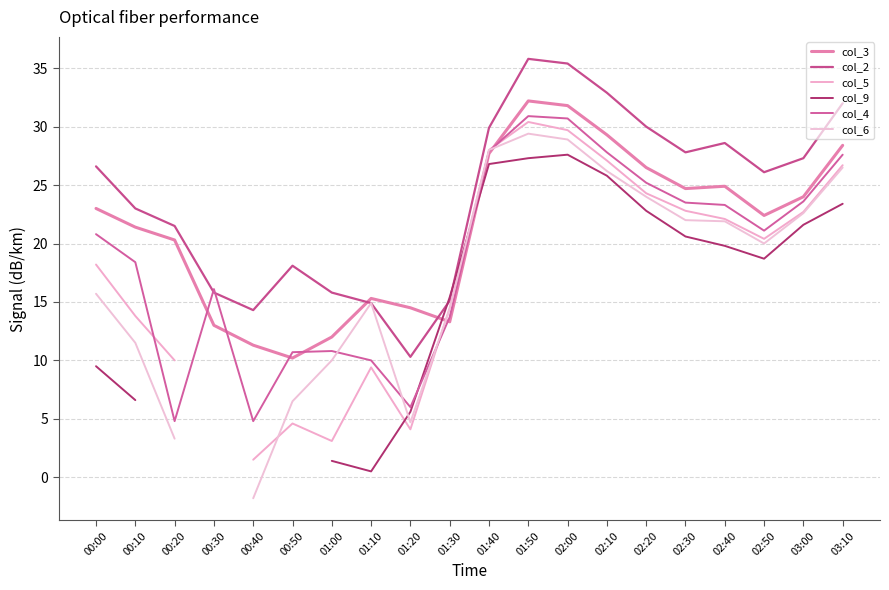

True or false: col_5 has a value of 4.1 at 01:20.

True